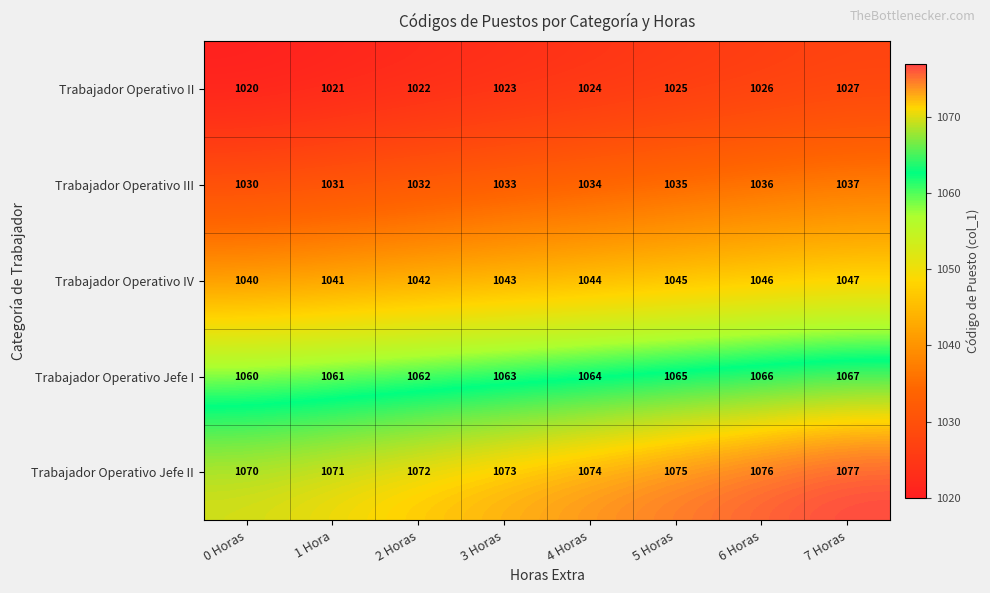

What is the average value of the Trabajador Operativo II series?

1024